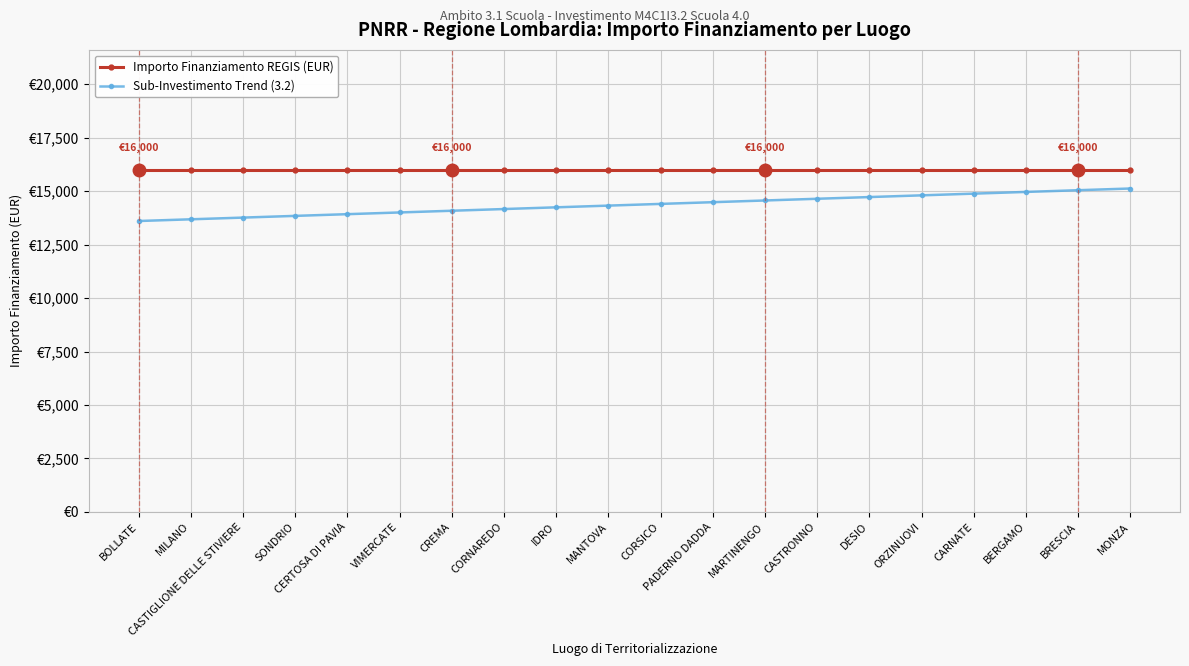

Which has a higher value, CASTRONNO or CREMA?

CASTRONNO